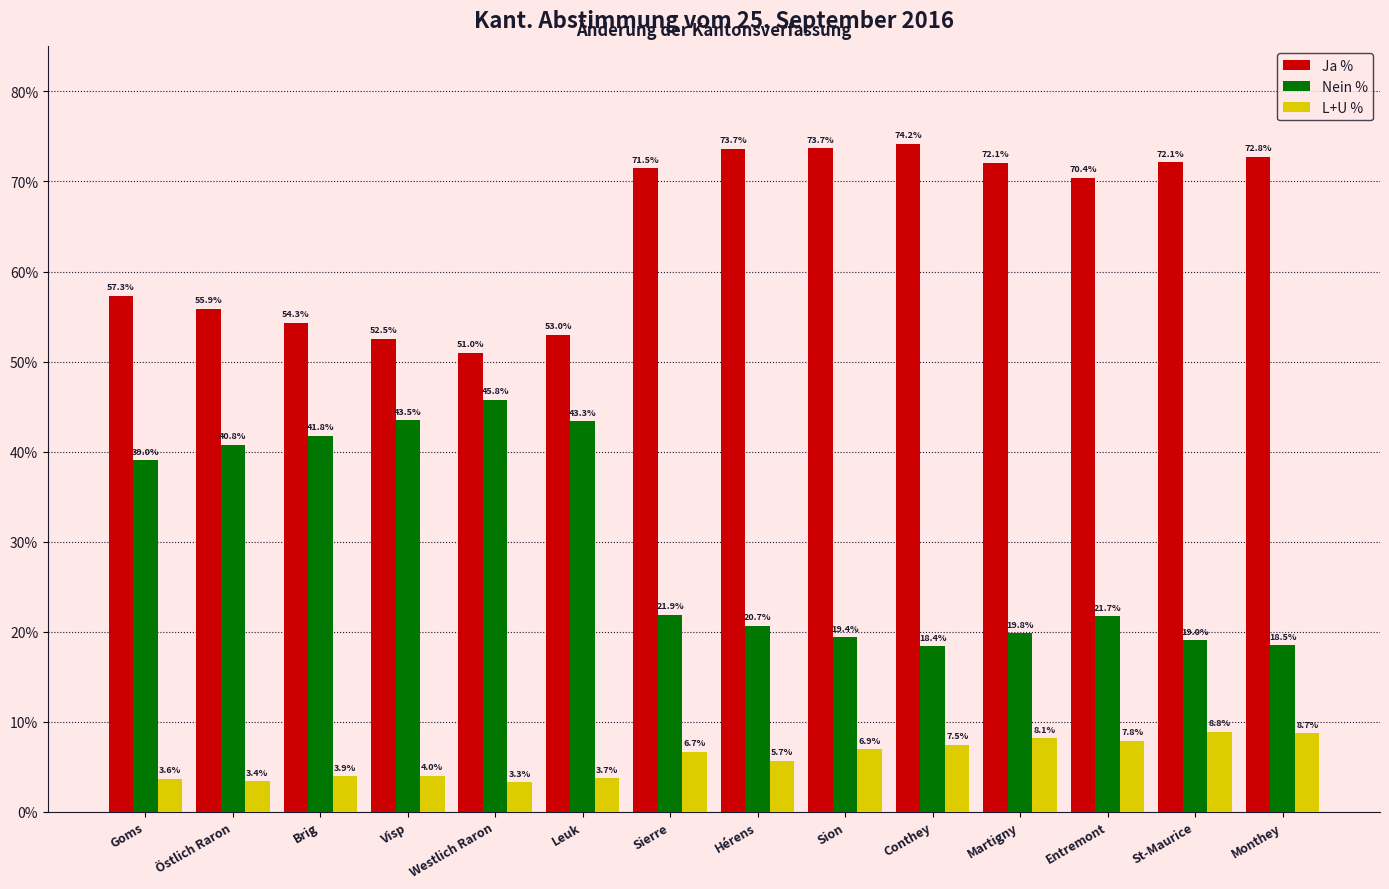

What is the label of the 6th bar from the left?

Leuk